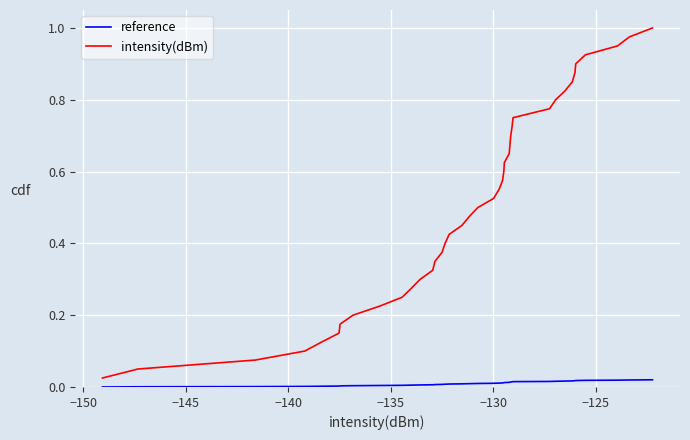

True or false: intensity(dBm) and reference intersect in this chart.

False